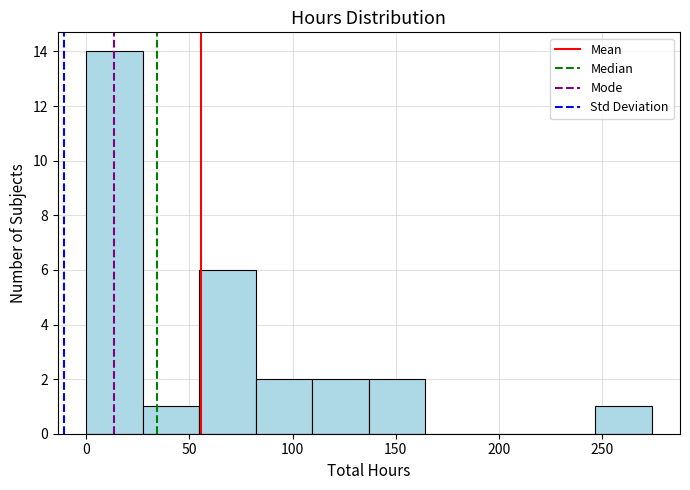

Reading left to right, transcribe this chart: for each bar, give the range it covers on the x-axis and its height. Neither the bar edges nor the heights are printed on the chart, so give them approximately, as read against the axes.

0 to 25: 14
25 to 55: 1
55 to 80: 6
80 to 110: 2
110 to 135: 2
135 to 165: 2
165 to 190: 0
190 to 220: 0
220 to 245: 0
245 to 275: 1